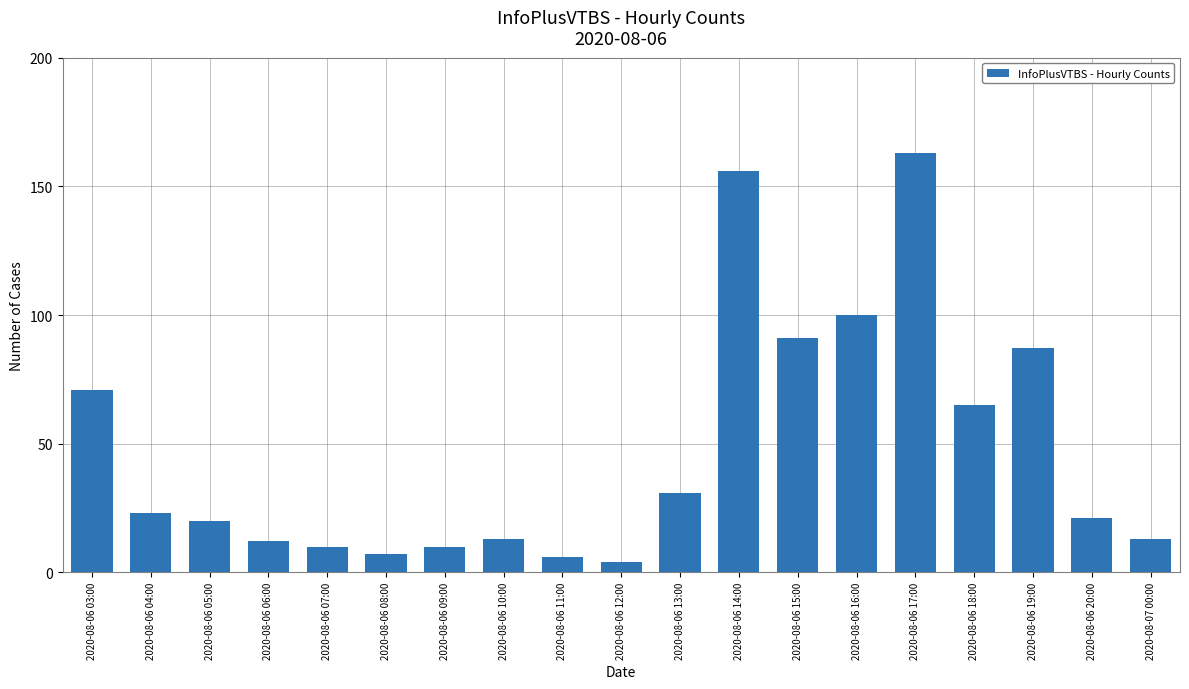

Reading left to right, transcribe all the data shown in this chart.

2020-08-06 03:00=71	2020-08-06 04:00=23	2020-08-06 05:00=20	2020-08-06 06:00=12	2020-08-06 07:00=10	2020-08-06 08:00=7	2020-08-06 09:00=10	2020-08-06 10:00=13	2020-08-06 11:00=6	2020-08-06 12:00=4	2020-08-06 13:00=31	2020-08-06 14:00=156	2020-08-06 15:00=91	2020-08-06 16:00=100	2020-08-06 17:00=163	2020-08-06 18:00=65	2020-08-06 19:00=87	2020-08-06 20:00=21	2020-08-07 00:00=13